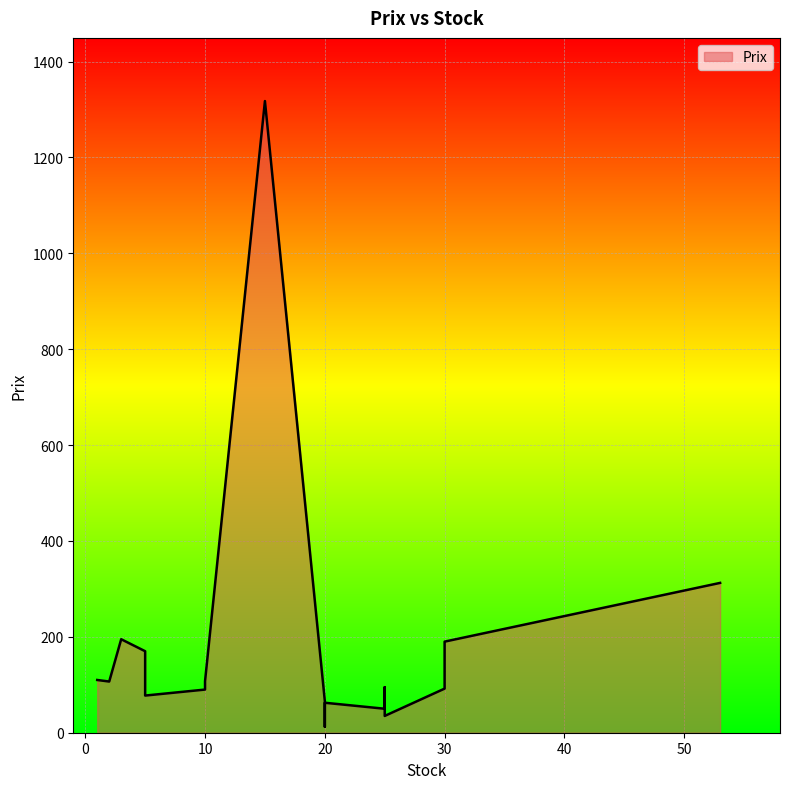

How many data points are less than 92?

9